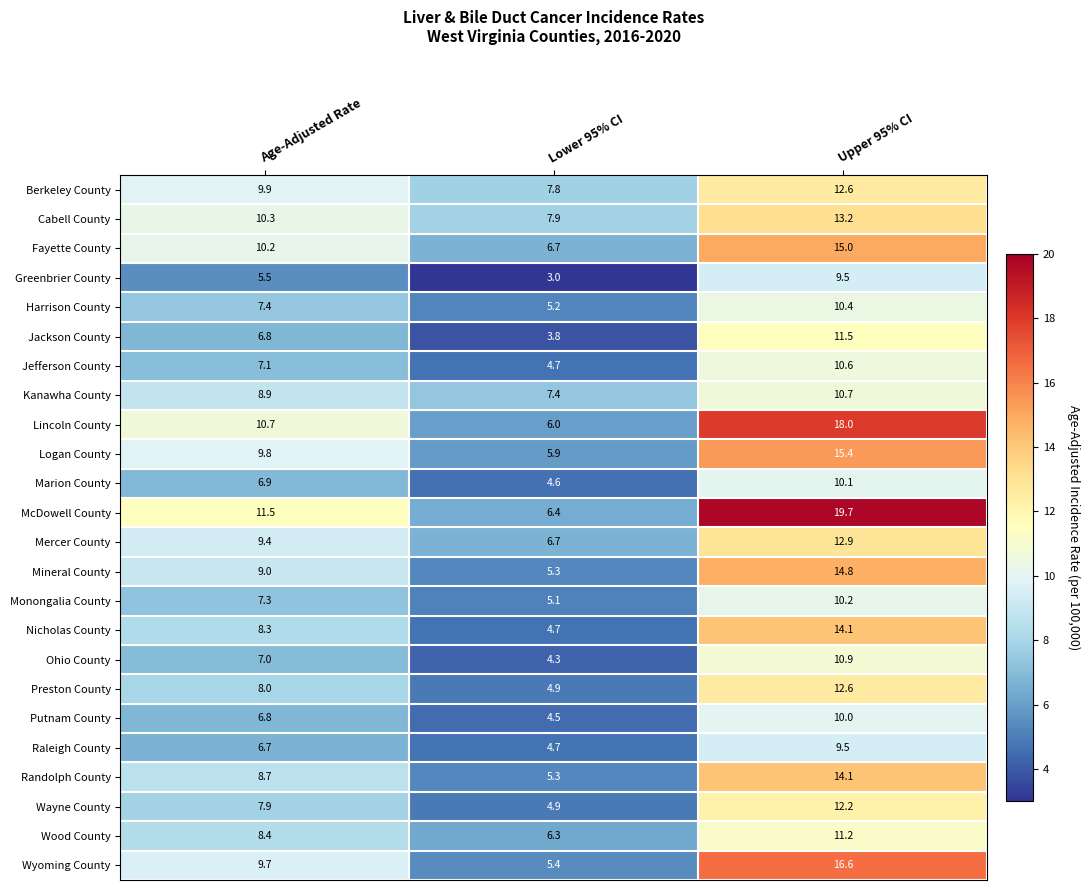

Is it true that Nicholas County equals 14.1 at Upper 95% CI?

True